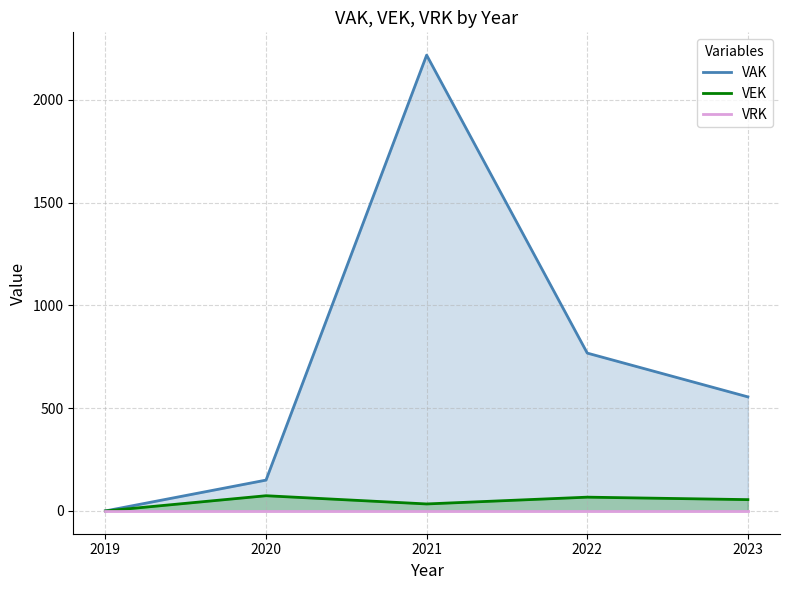

How many series are shown in this chart?

3